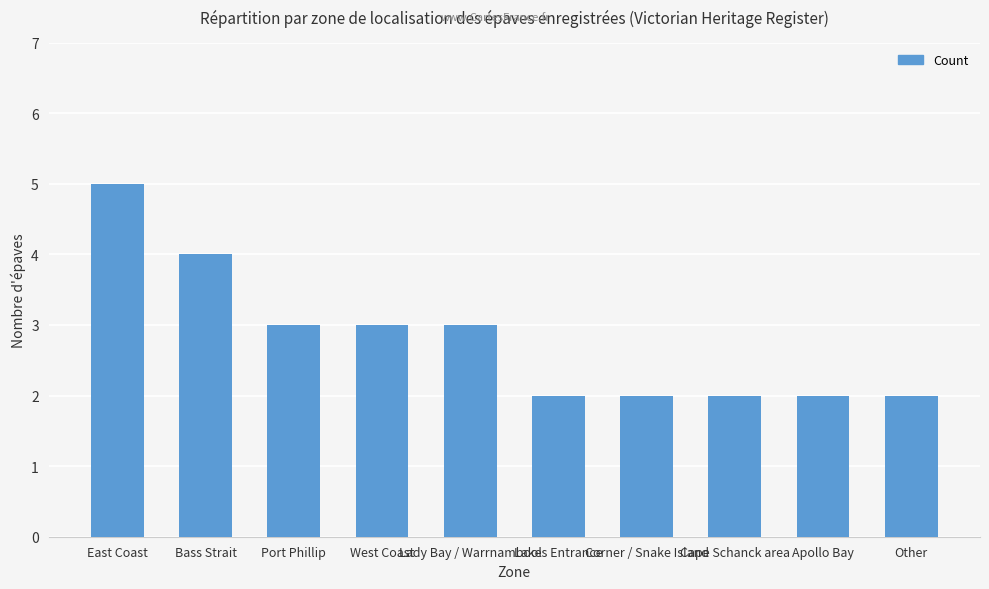

The value at Corner / Snake Island is 2. True or false?

True